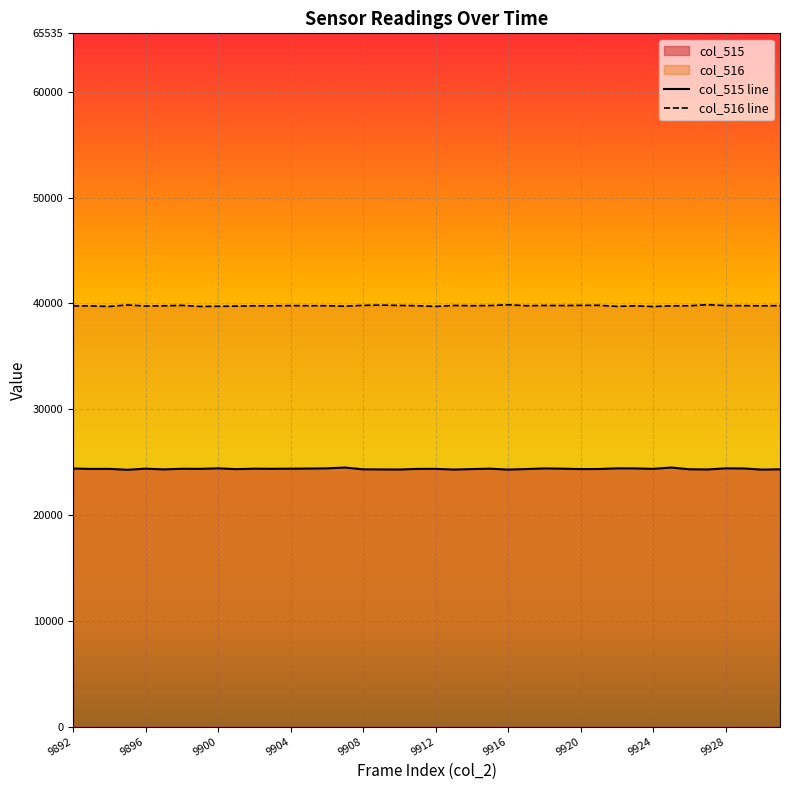

True or false: col_516 has a value of 11425 at 9896.

False